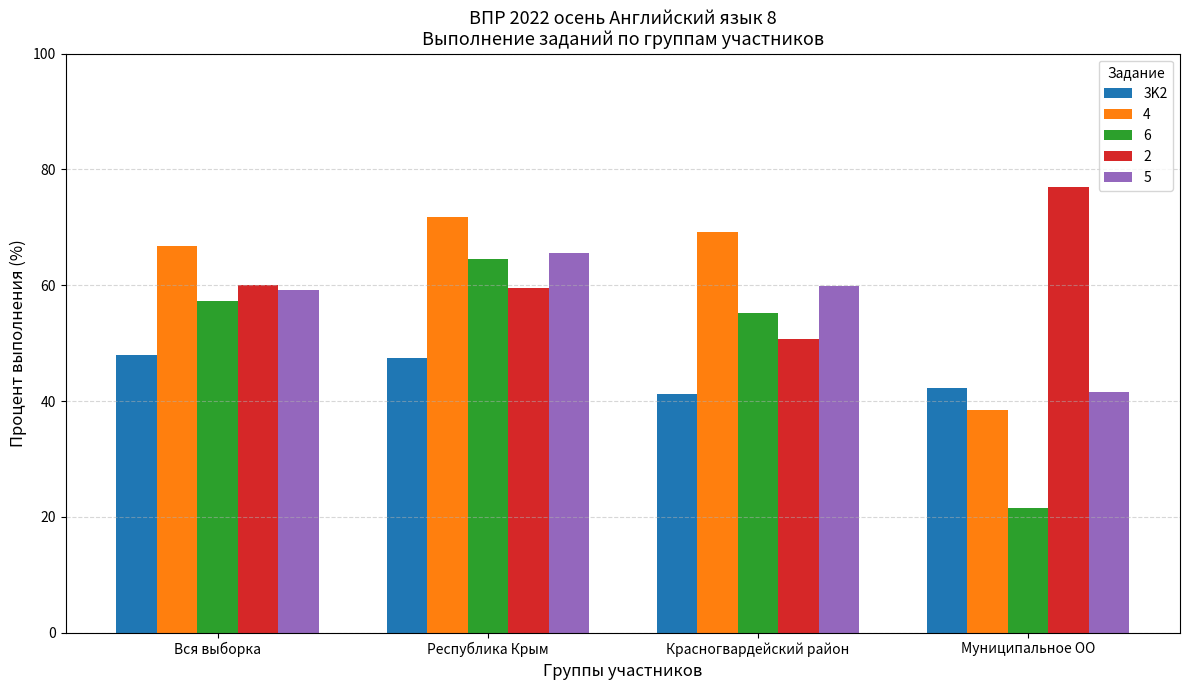

What is the spread (max minus min) of values at Муниципальное ОО?

55.4